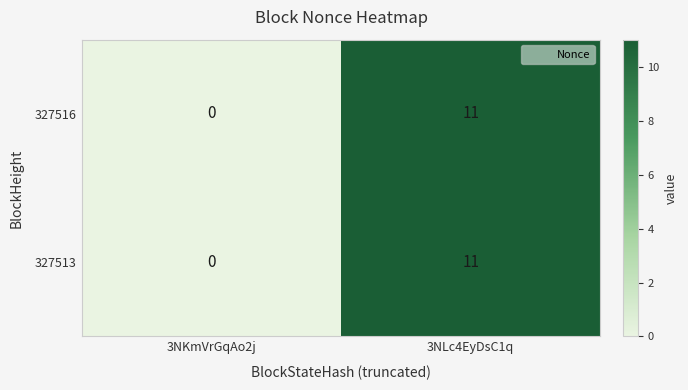

Reading right to left, what are all the values shown in this chart?

327516: 3NLc4EyDsC1q=11	3NKmVrGqAo2j=0
327513: 3NLc4EyDsC1q=11	3NKmVrGqAo2j=0